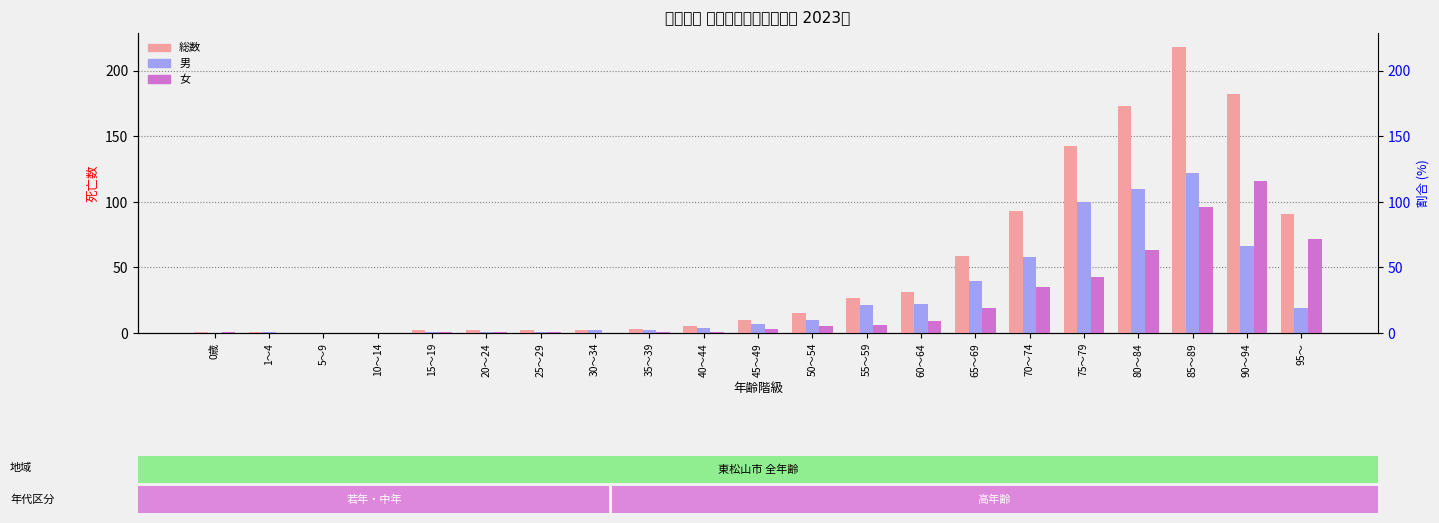

Where does the 男 series first go above 7?

50～54